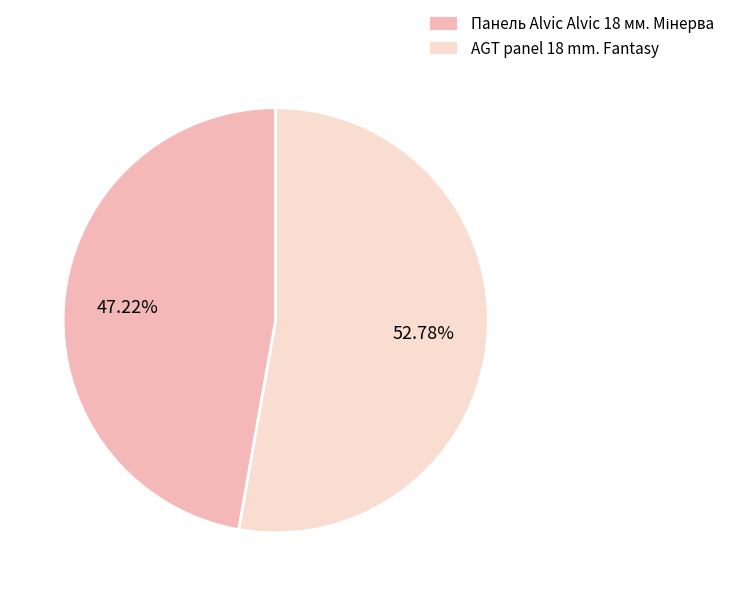

True or false: AGT panel 18 mm. Fantasy accounts for 41% of the total.

False